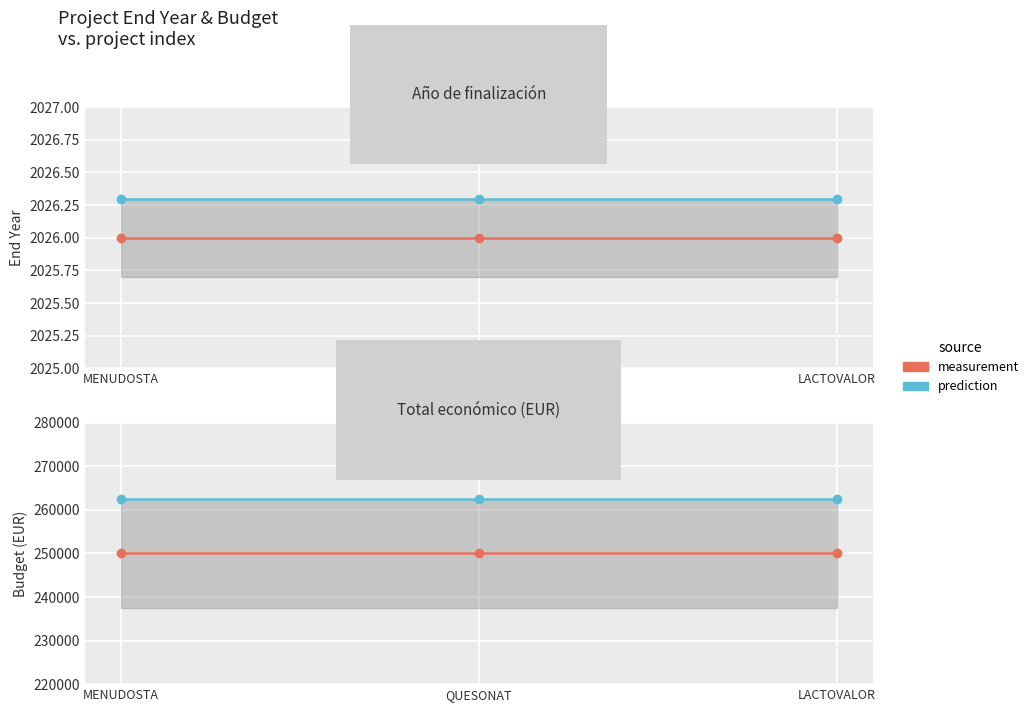

What position from the left is LACTOVALOR?

3